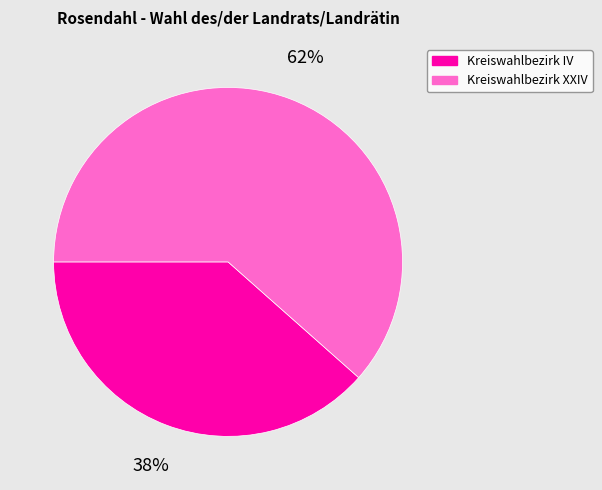

Combined, do Kreiswahlbezirk IV and Kreiswahlbezirk XXIV account for over 50%?

Yes